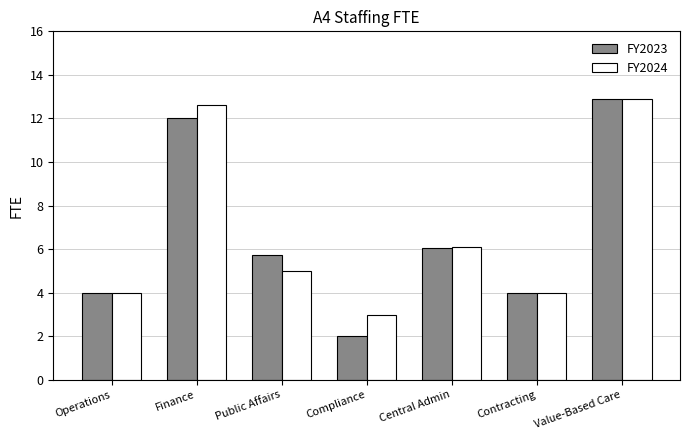

What is the total value across all series at Operations?

8.0